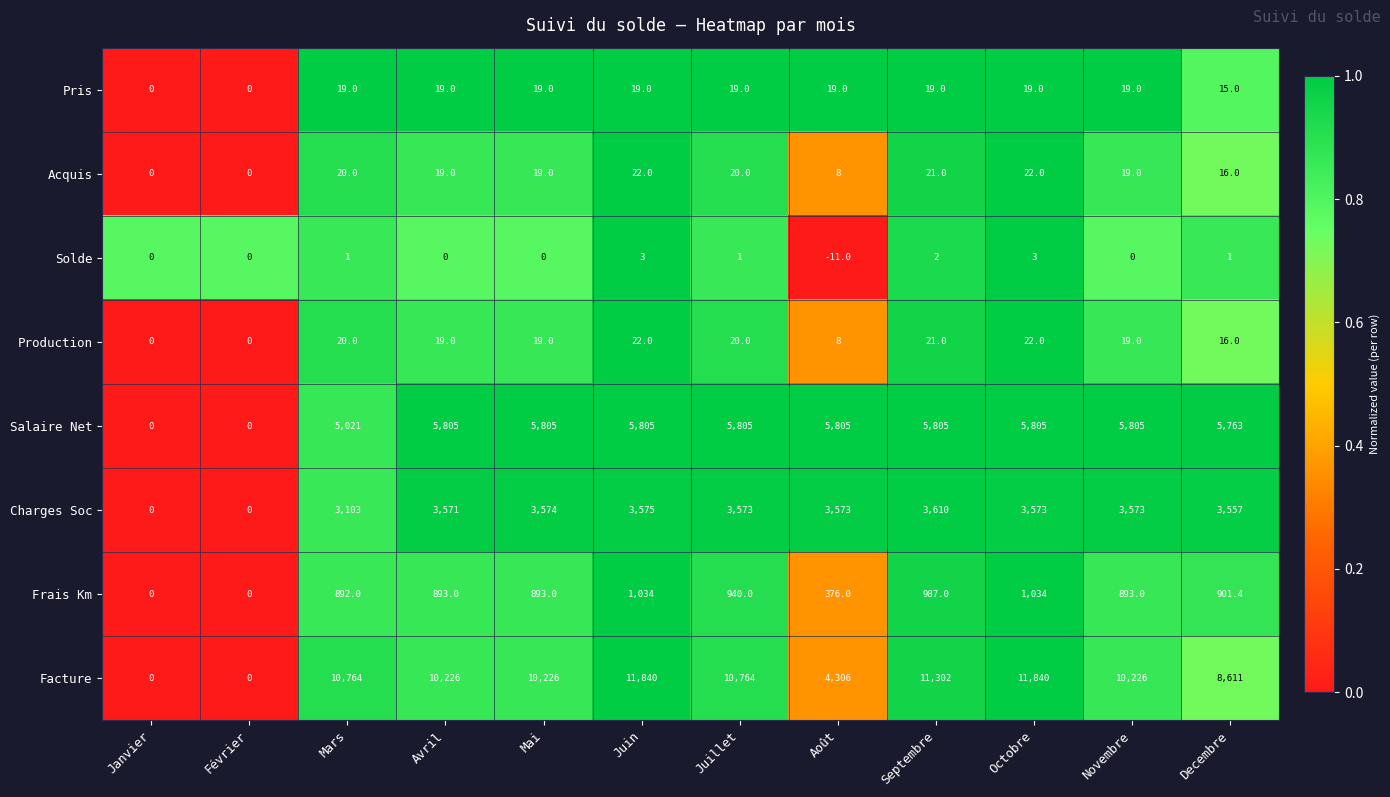

At which label does Charges Soc first exceed 3573?

Mai